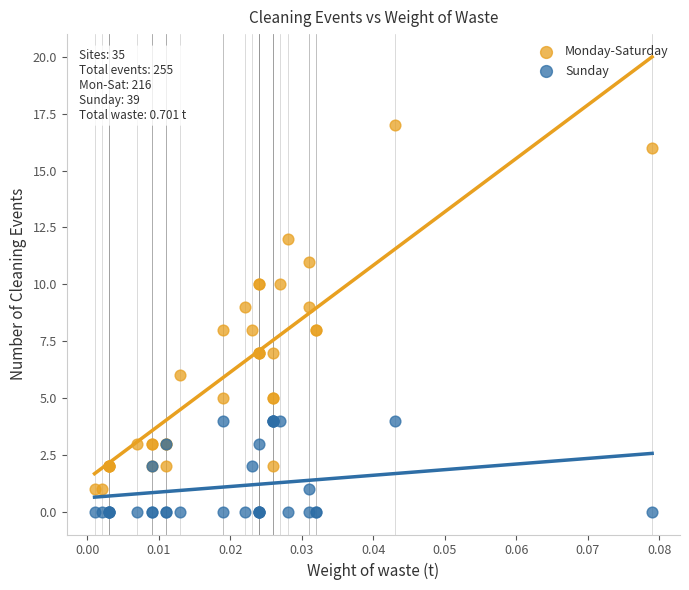

Which series contains the lowest Y value?

Sunday